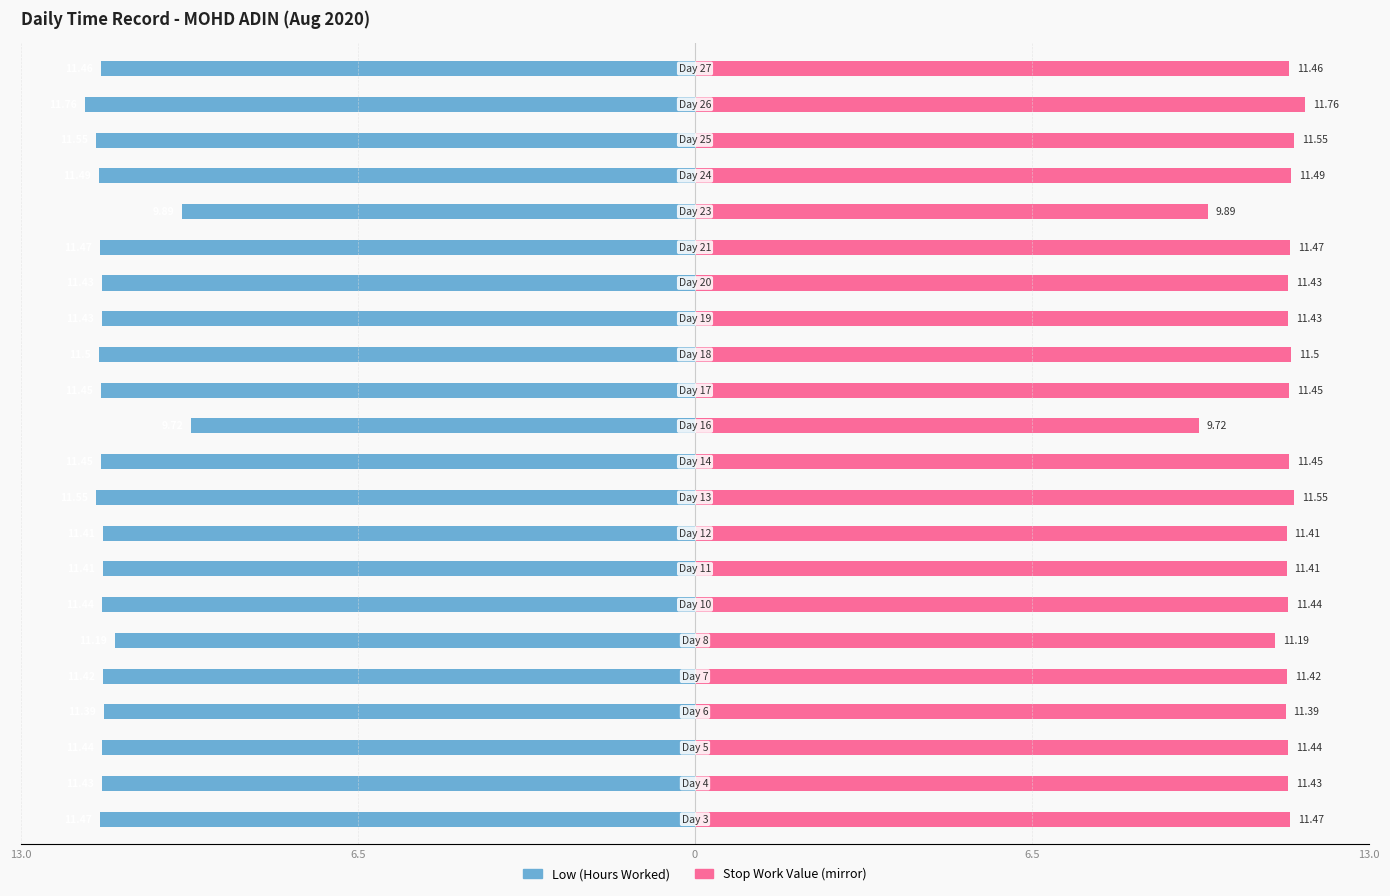

Reading left to right, transcribe all the data shown in this chart.

Low (Hours Worked): -11.5	-11.4	-11.4	-11.4	-11.4	-11.2	-11.4	-11.4	-11.4	-11.6	-11.4	-9.7	-11.4	-11.5	-11.4	-11.4	-11.5	-9.9	-11.5	-11.6	-11.8	-11.5
Stop Work Value: 11.5	11.4	11.4	11.4	11.4	11.2	11.4	11.4	11.4	11.6	11.4	9.7	11.4	11.5	11.4	11.4	11.5	9.9	11.5	11.6	11.8	11.5